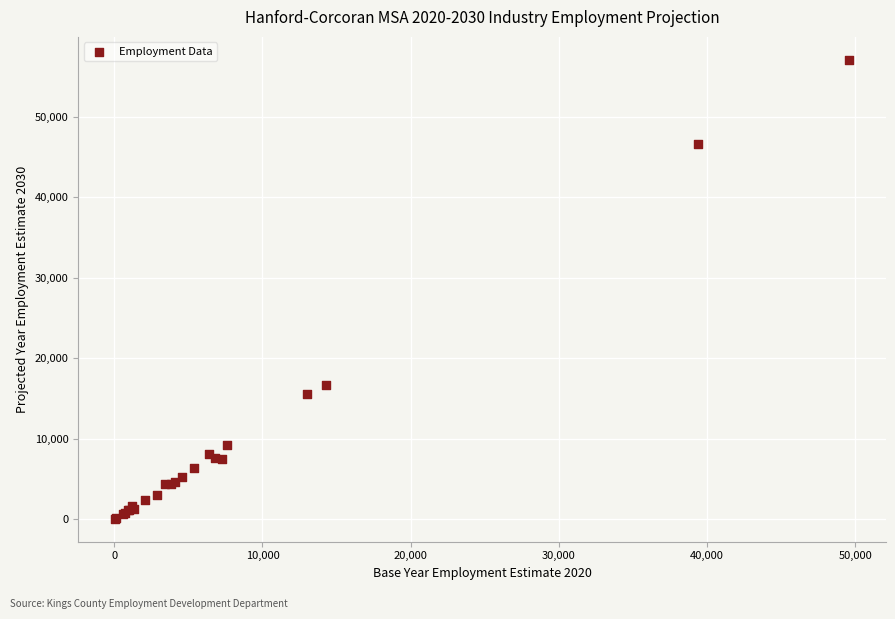

What Y value in the scatter plot is closest to 28570?

16700